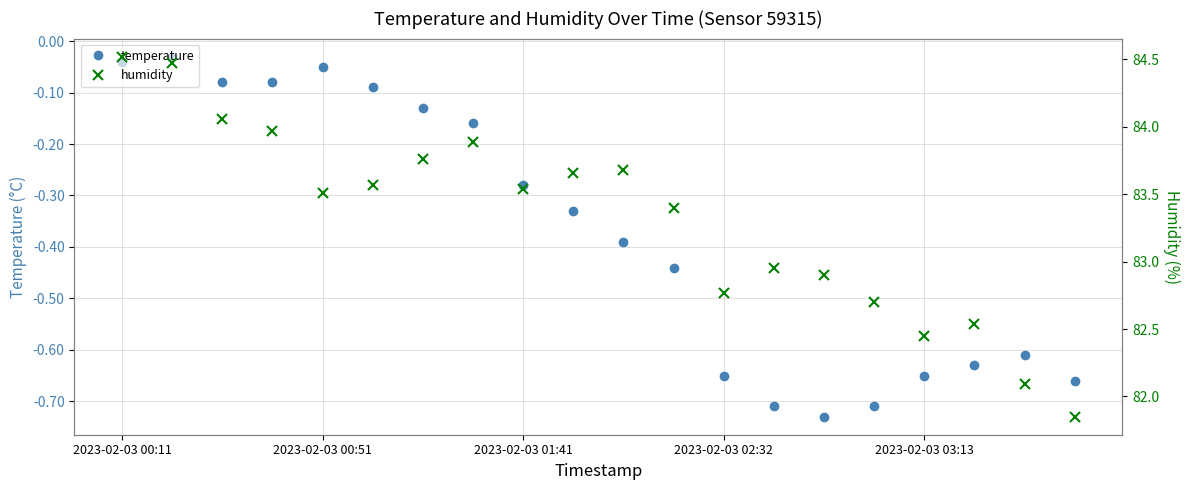

What is the difference between the maximum and minimum values in the humidity series?

2.7